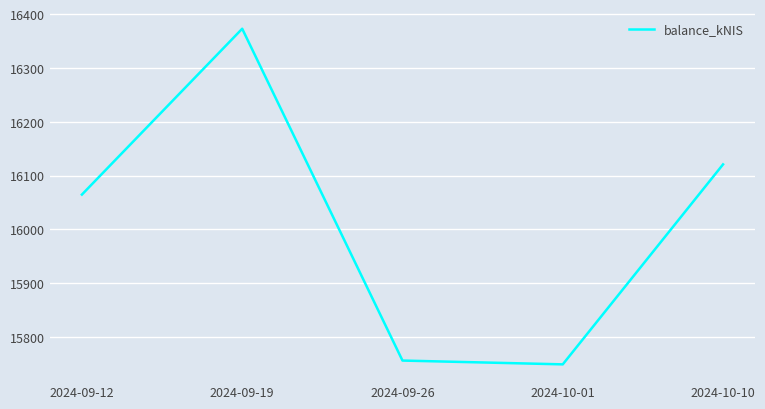

The value at 2024-09-26 is 15756.1. True or false?

True